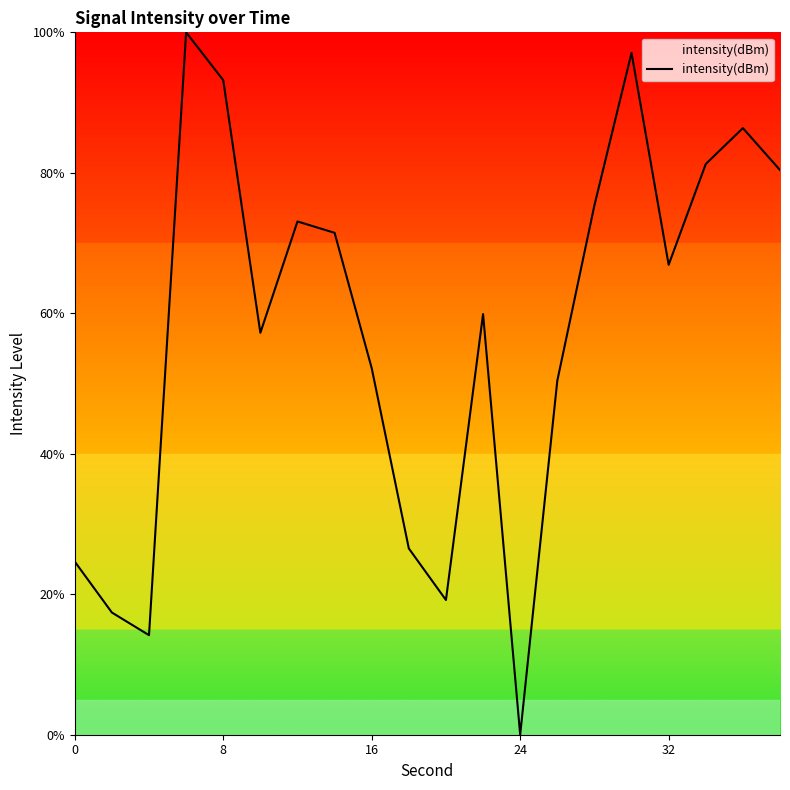

True or false: the data has more than 1 interior local peaks.

True